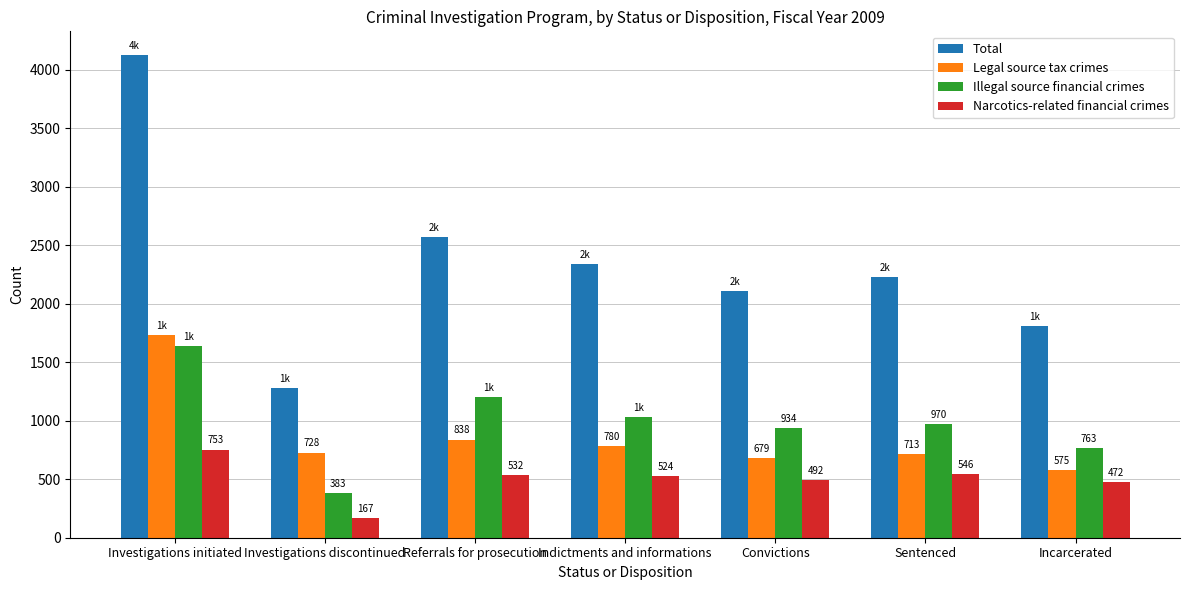

What is the label of the 2nd bar from the right?

Sentenced